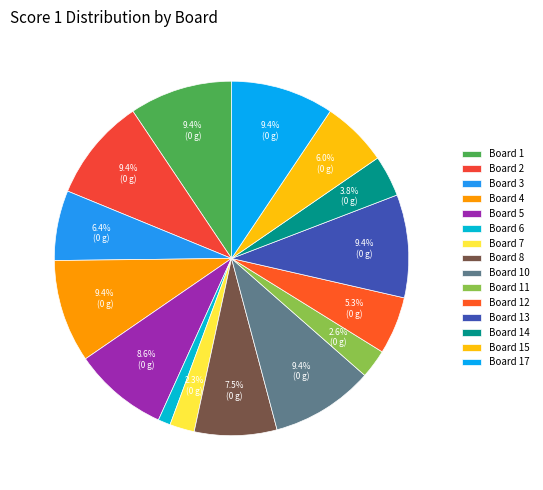

Which category has the smallest portion of the pie?

Board 6